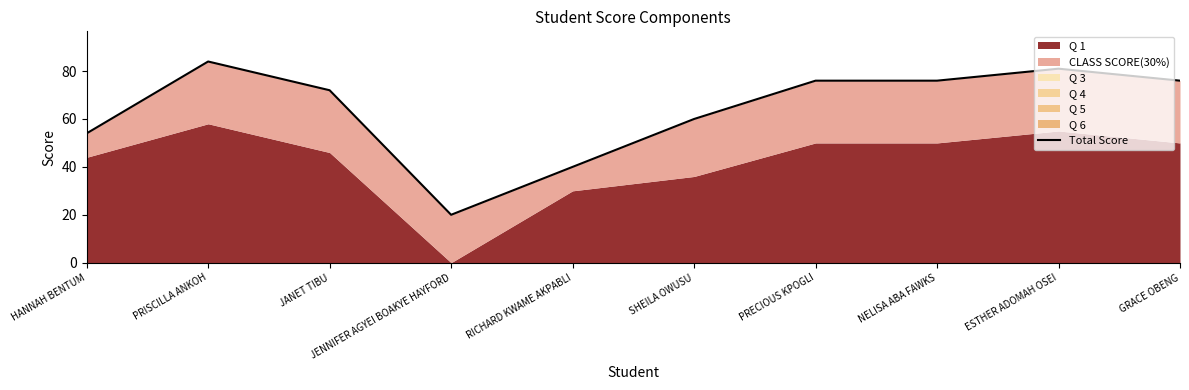

Reading left to right, list all the values displayed in this chart.

HANNAH BENTUM=54	PRISCILLA ANKOH=84	JANET TIBU=72	JENNIFER AGYEI BOAKYE HAYFORD=20	RICHARD KWAME AKPABLI=40	SHEILA OWUSU=60	PRECIOUS KPOGLI=76	NELISA ABA FAWKS=76	ESTHER ADOMAH OSEI=81	GRACE OBENG=76